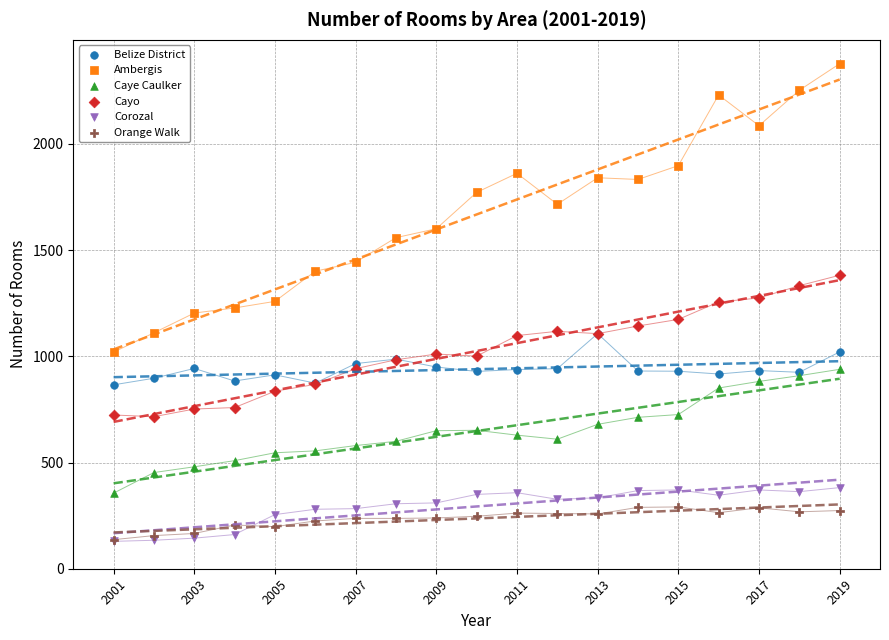

Which series contains the highest Y value?

Ambergis